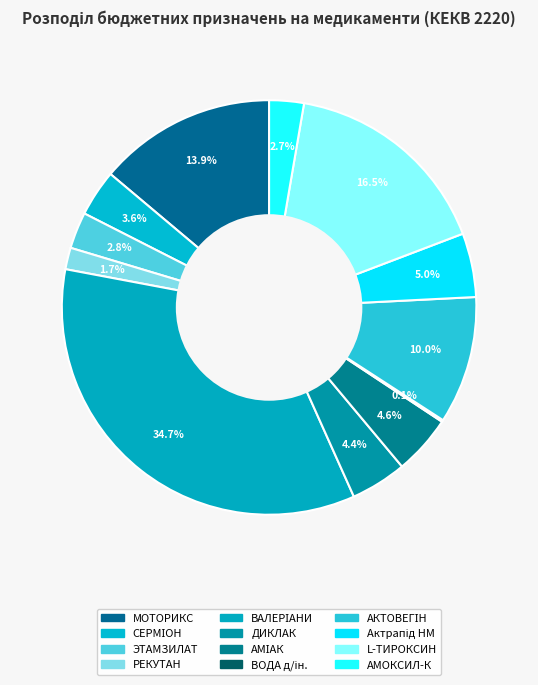

How many slices are in this pie chart?

12